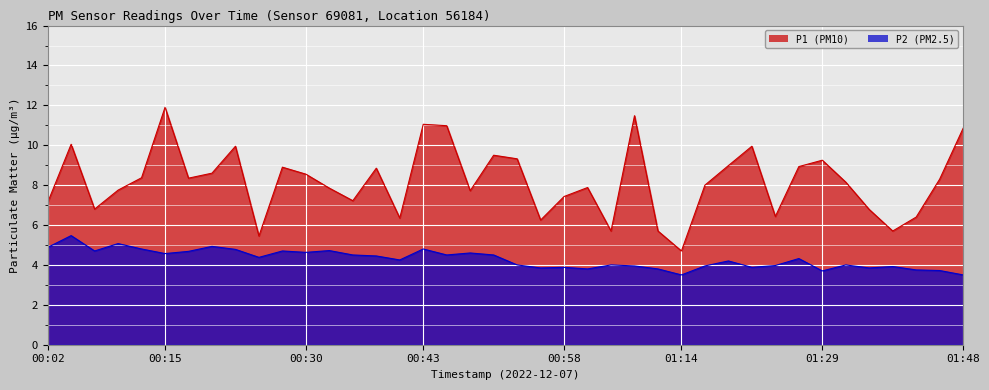

At which label is P1 closest to 8?

01:16